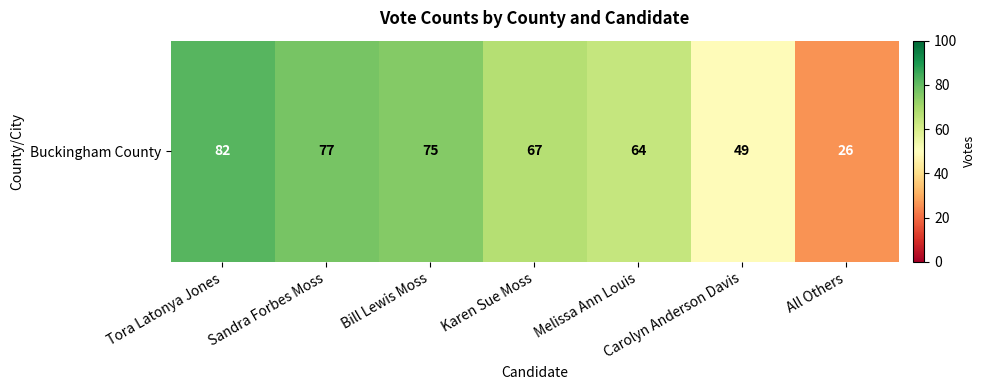

How many distinct data groups are displayed?

1